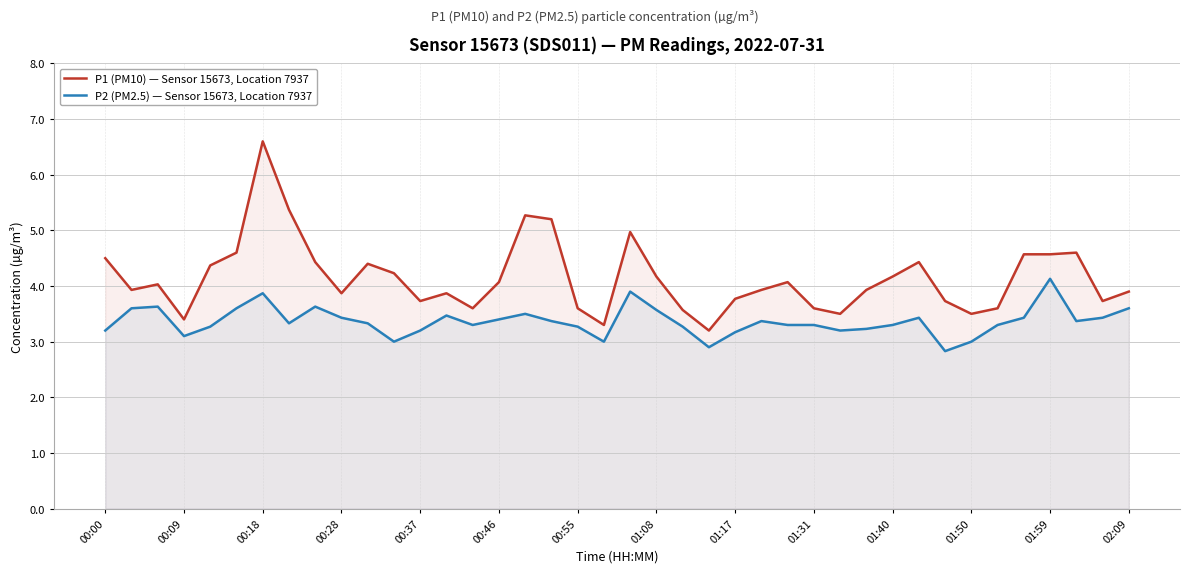

True or false: P1 (PM10) — Sensor 15673, Location 7937 and P2 (PM2.5) — Sensor 15673, Location 7937 cross at least once.

False